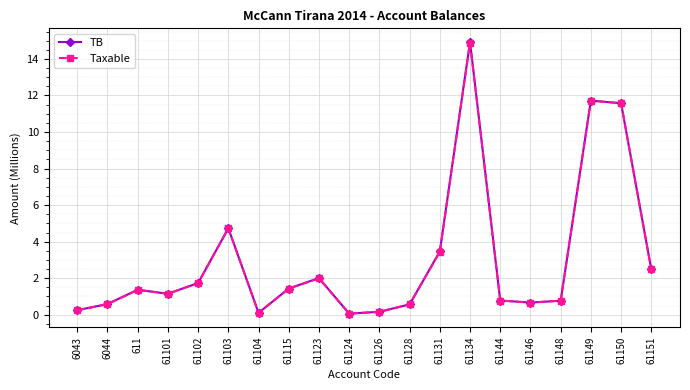

Is it true that TB equals 14.9 at 61134?

True